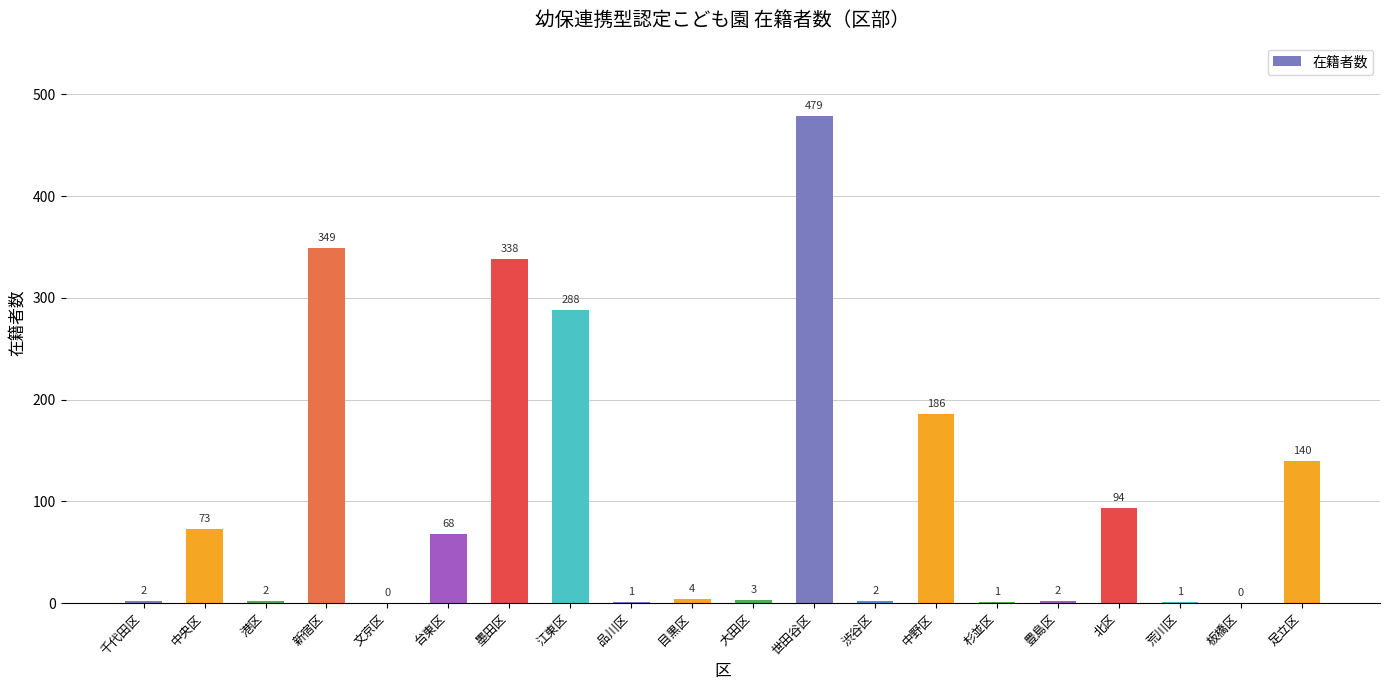

Reading left to right, extract all data points from this chart.

千代田区=2	中央区=73	港区=2	新宿区=349	文京区=0	台東区=68	墨田区=338	江東区=288	品川区=1	目黒区=4	大田区=3	世田谷区=479	渋谷区=2	中野区=186	杉並区=1	豊島区=2	北区=94	荒川区=1	板橋区=0	足立区=140